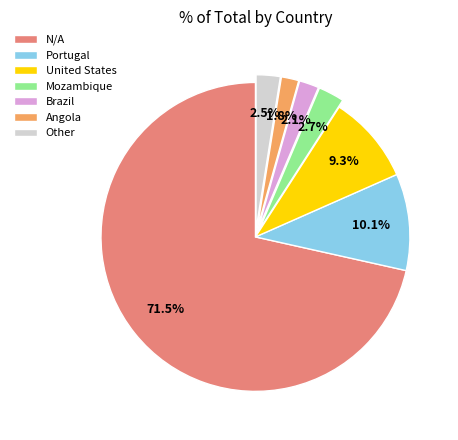

Between N/A and Brazil, which is larger?

N/A